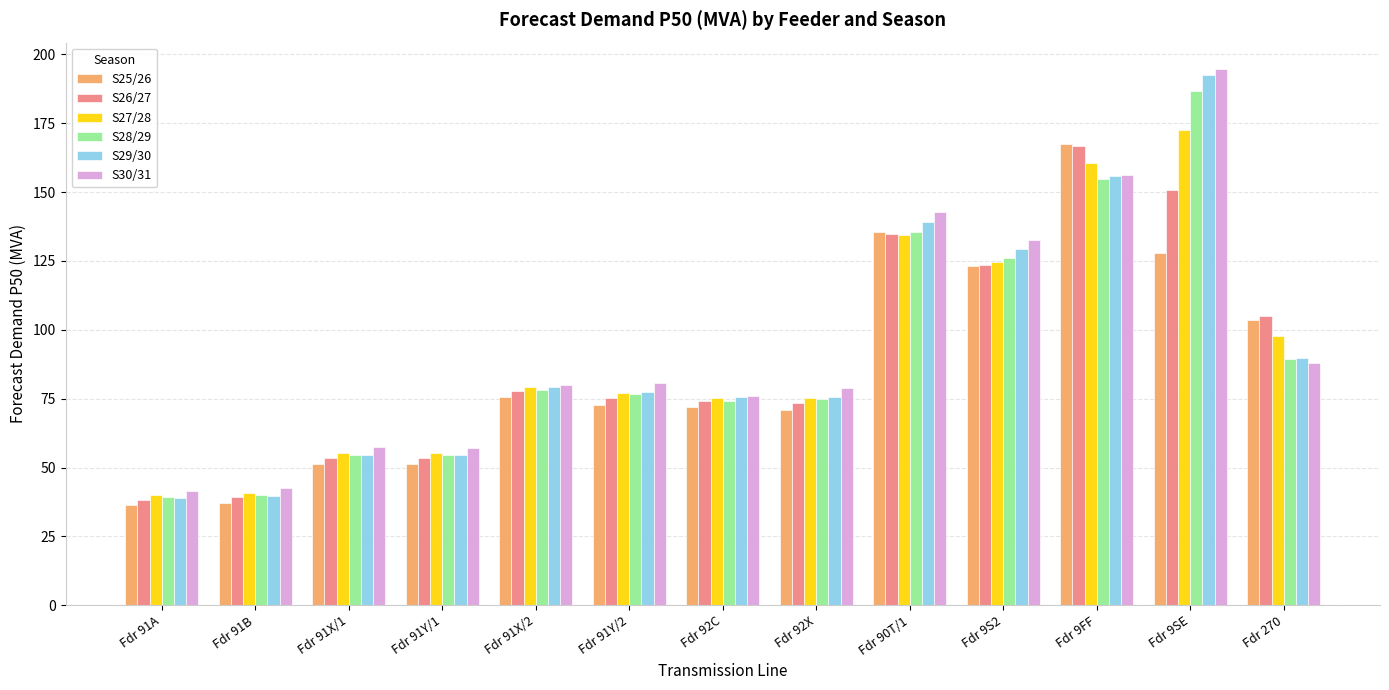

At which label does S28/29 reach its peak?

Fdr 9SE